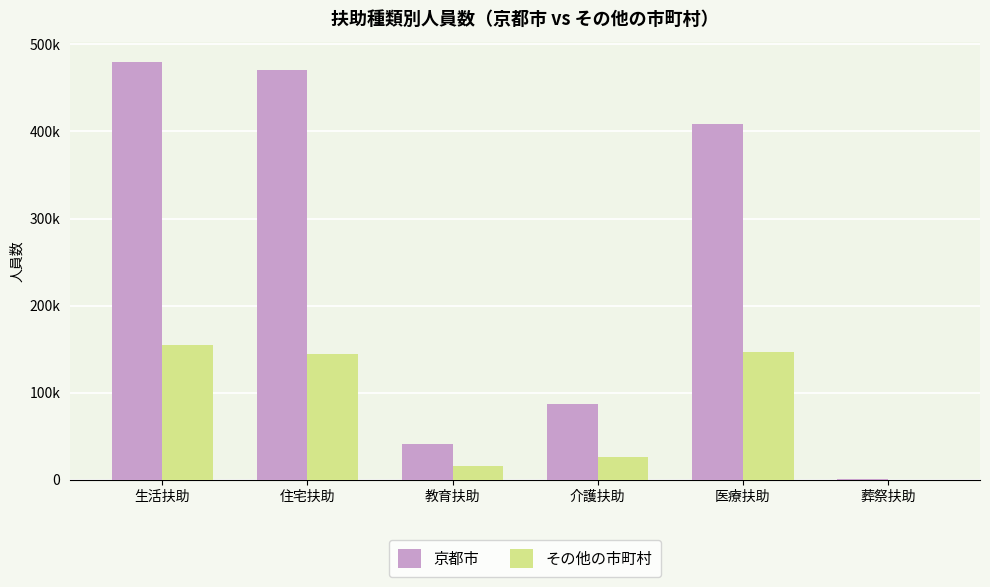

What is the label of the 5th bar from the right?

住宅扶助